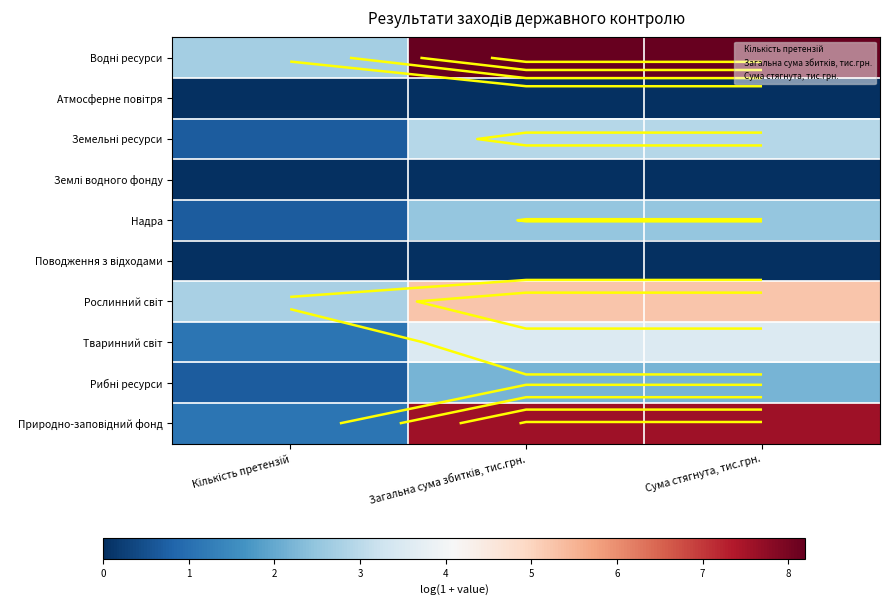

At which label does Надра first exceed 2?

Загальна сума збитків, тис.грн.